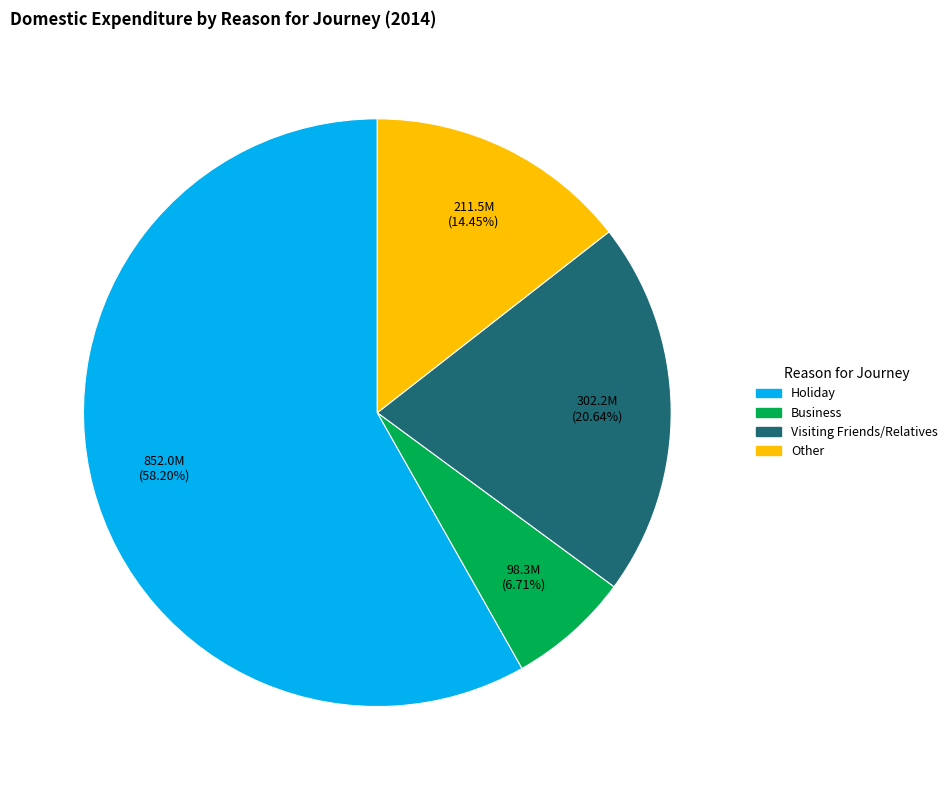

To the nearest percent, what portion does Visiting Friends/Relatives represent?

21%